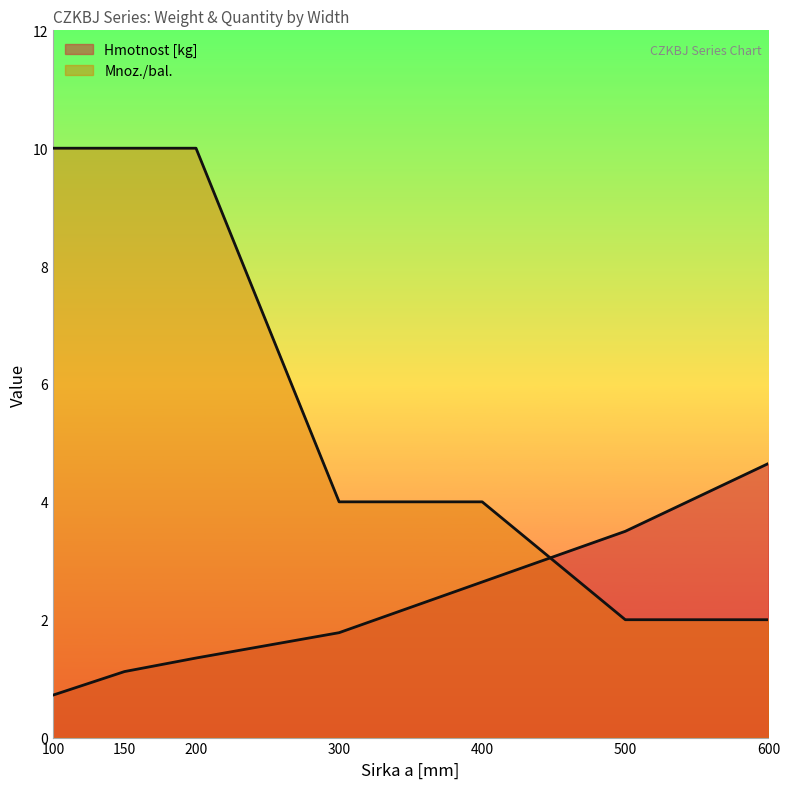

Read the Mnoz./bal. value at 500.

2.0